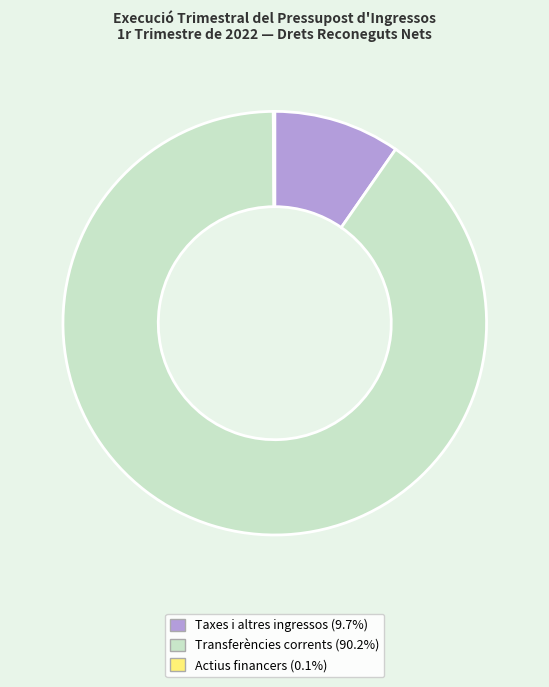

Is Transferències corrents the majority of the pie?

Yes